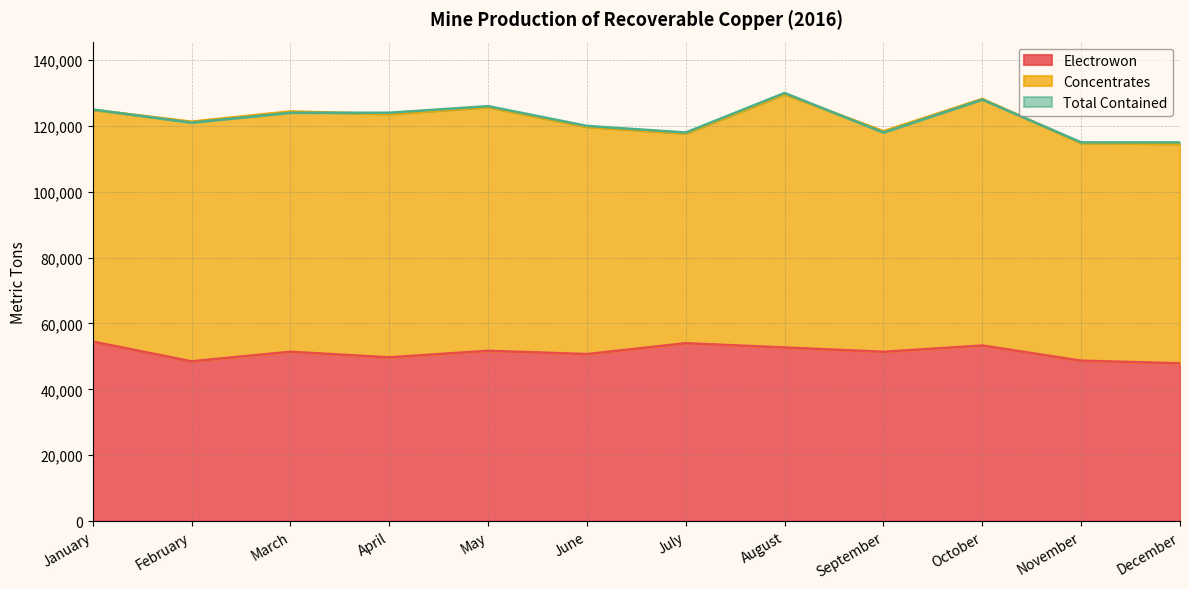

How many data points in Electrowon are less than 51400?

5